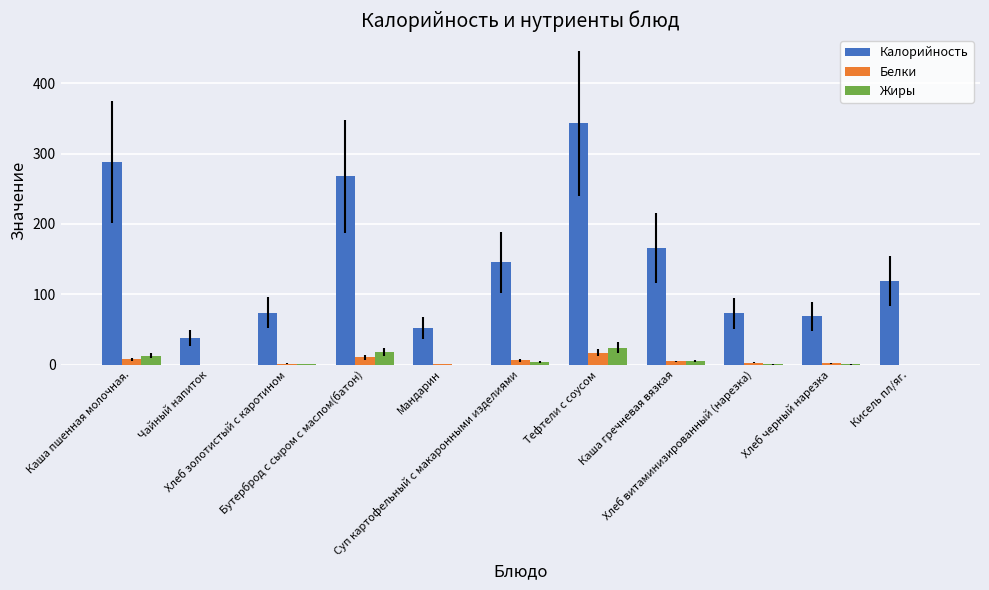

What are all the series names shown in the legend?

Калорийность, Белки, Жиры